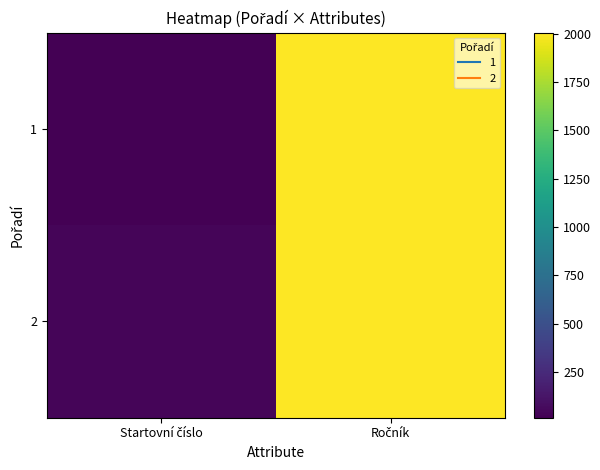

At how many categories does at least one series exceed 393?

1